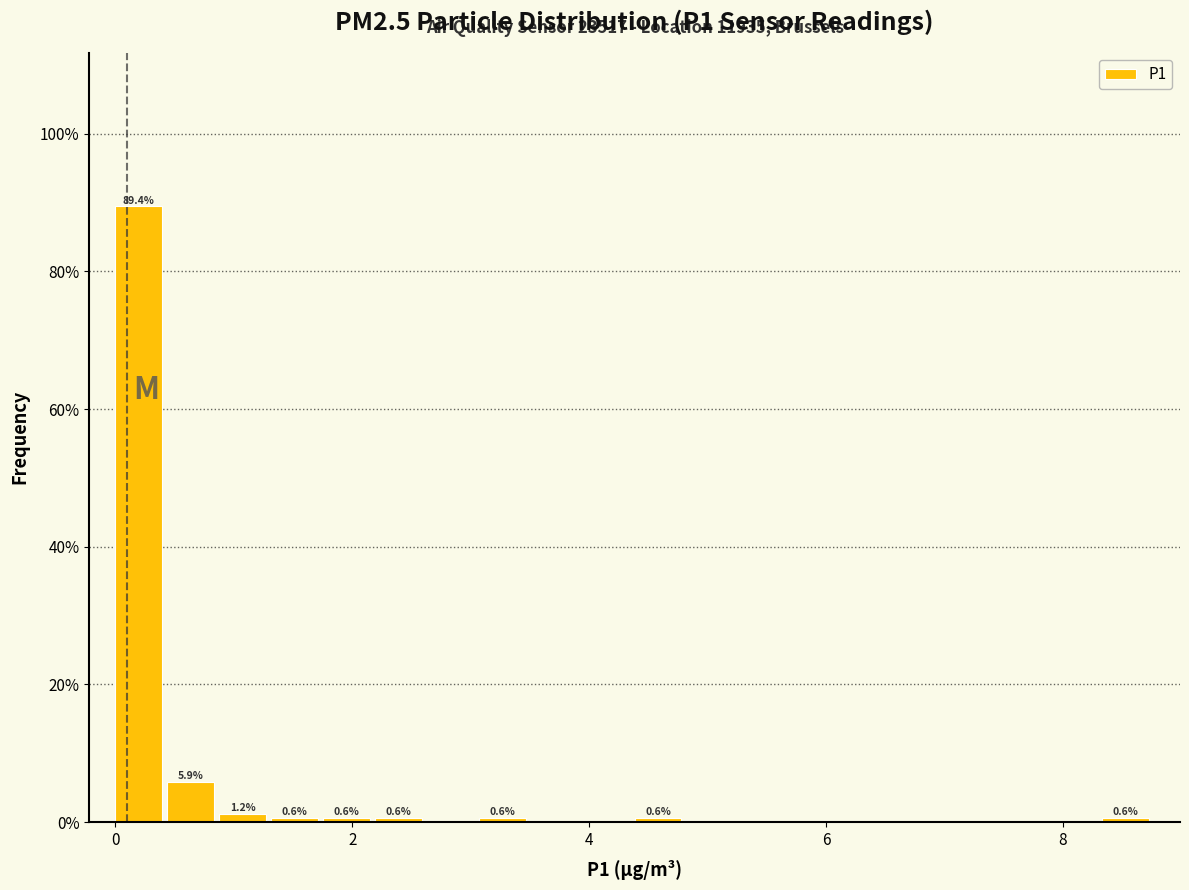

Around what value on the x-axis is the tallest bar? Give the approximate position of its centre, as read against the axis.

0.2